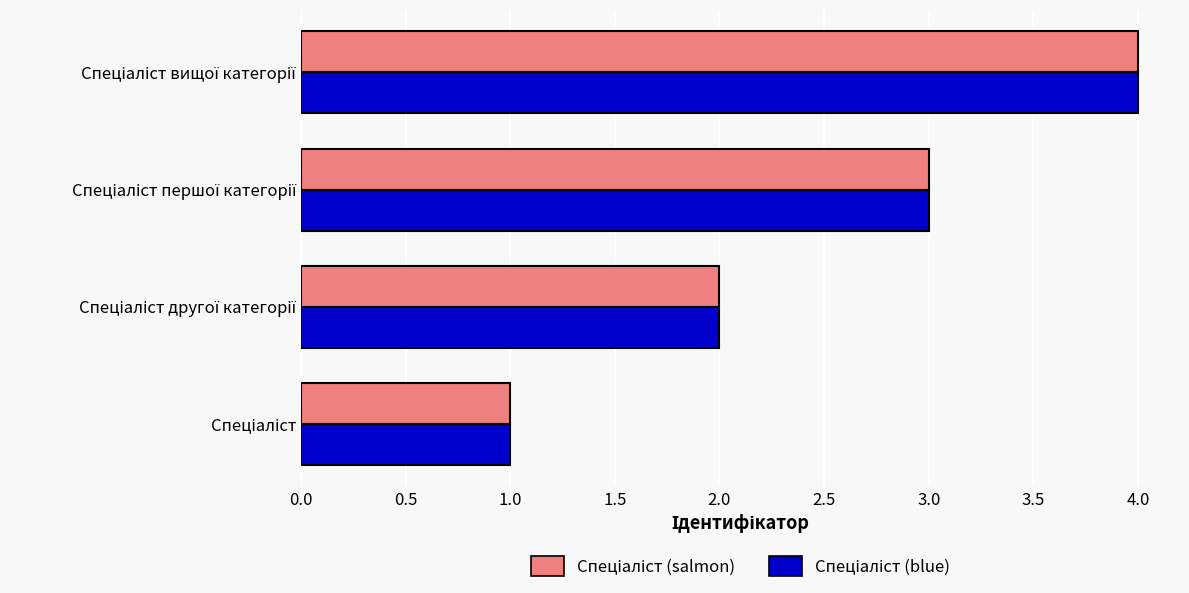

What is the maximum value shown in the chart?

4